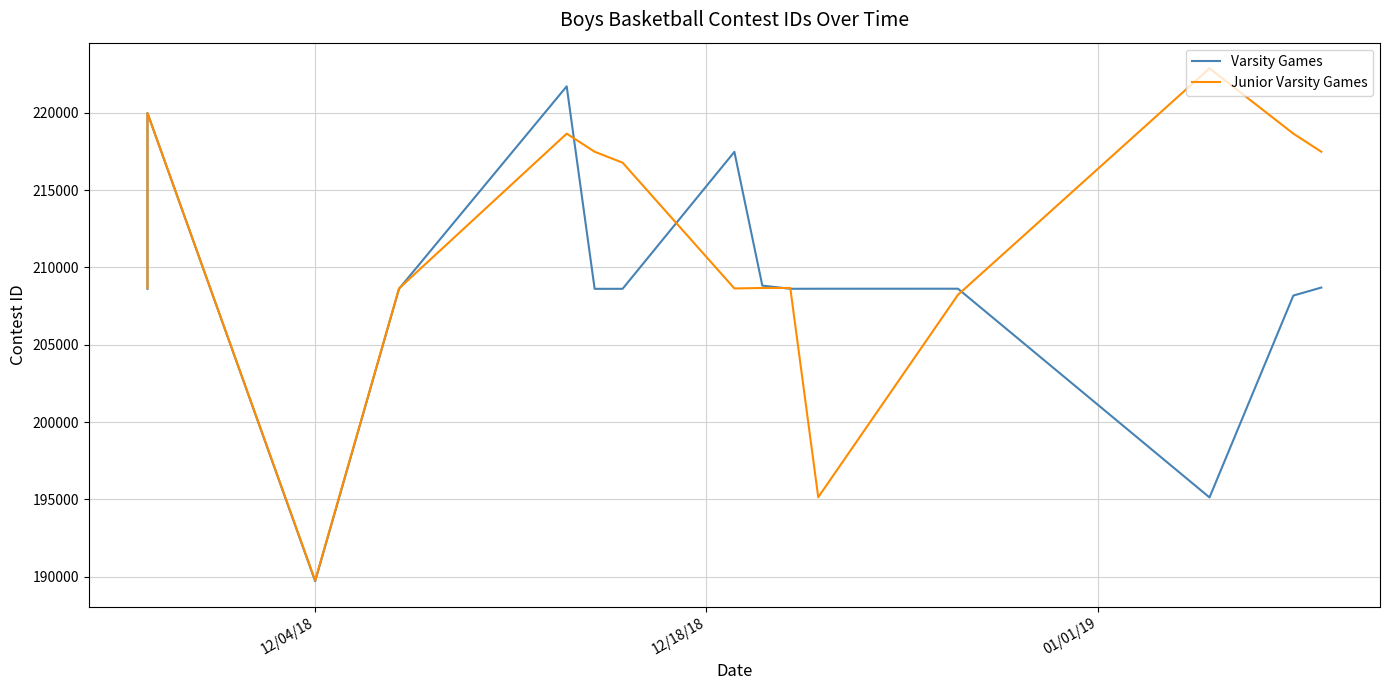

What is the greatest value displayed?

222877